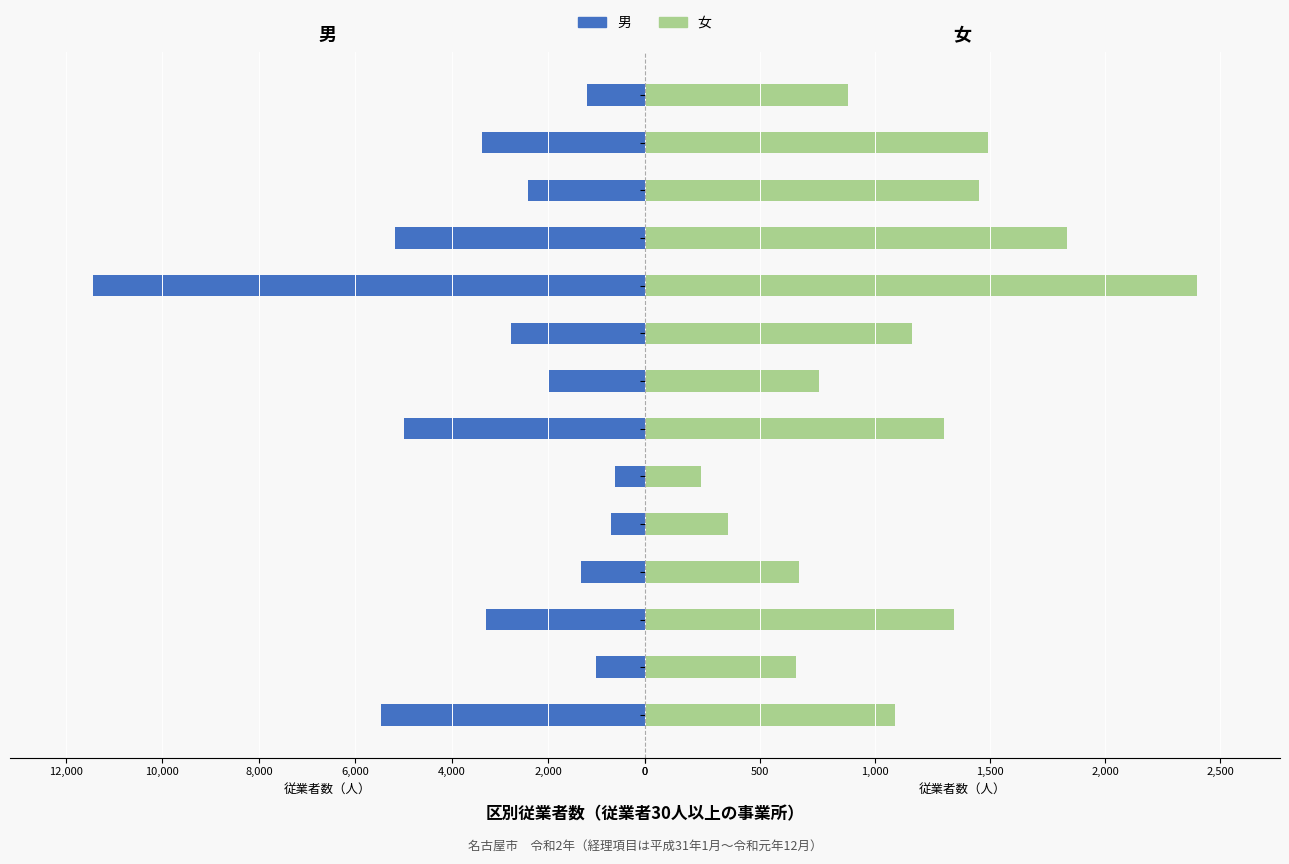

What is the label of the 1st bar from the right?

天白区